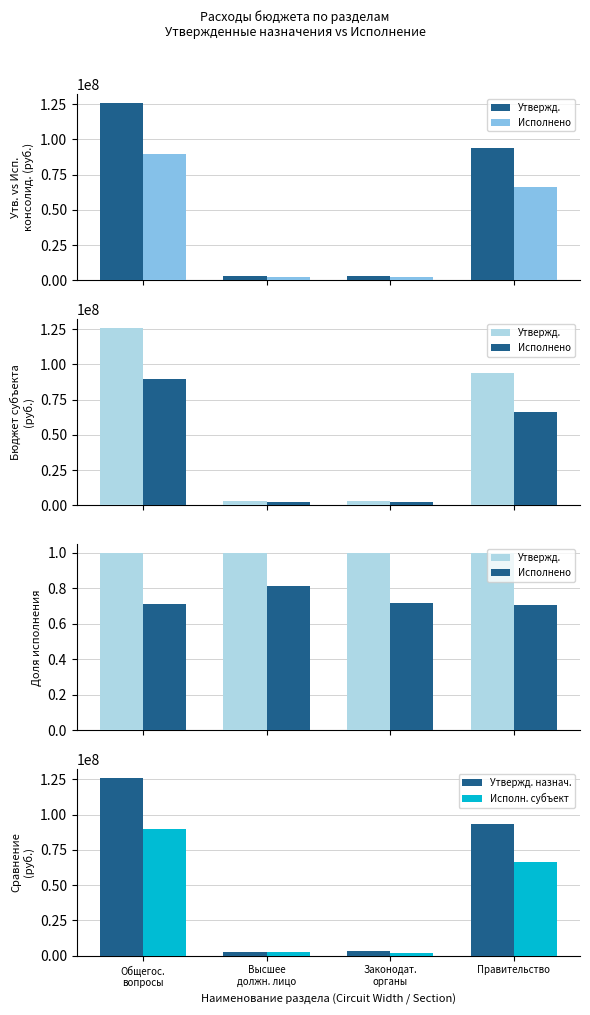

Which series has the largest range (max minus min)?

Утвержд. назнач.